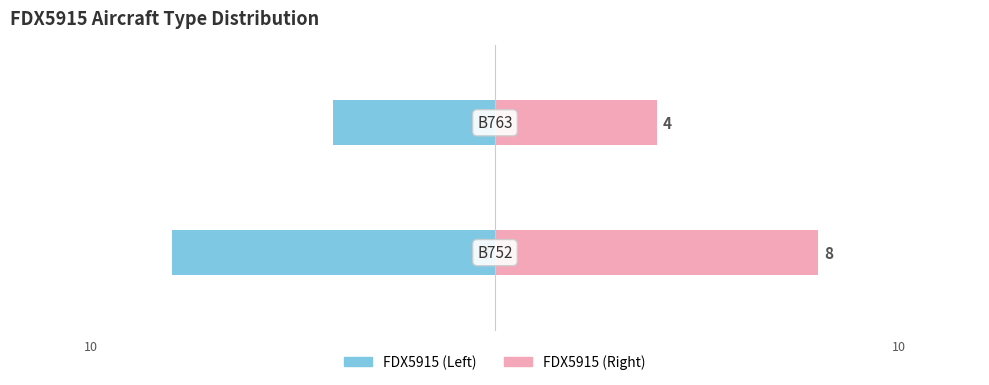

Reading left to right, list all the values displayed in this chart.

FDX5915 (Left): -8	-4
FDX5915 (Right): 8	4